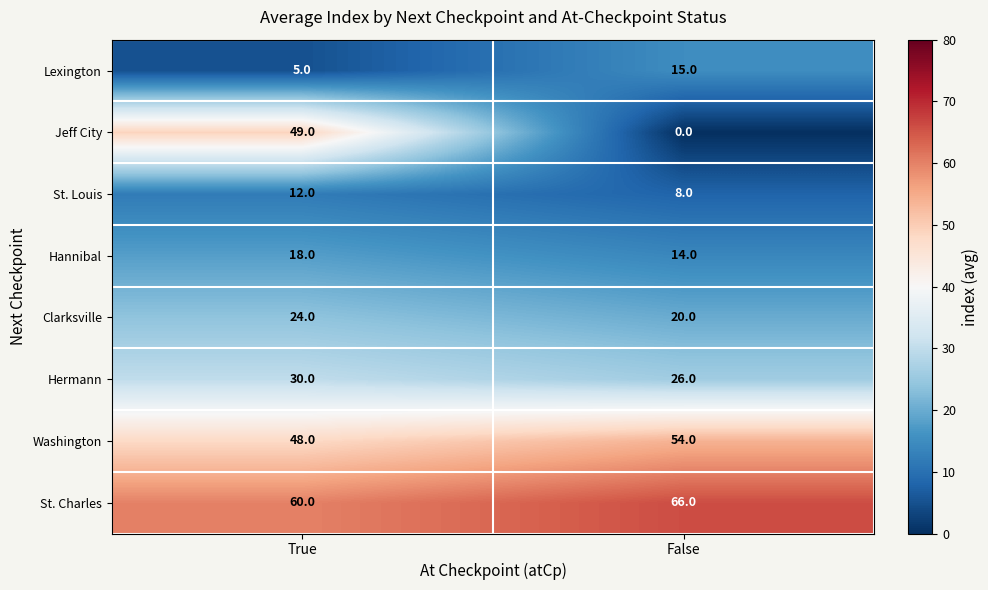

At which label is Jeff City closest to 24?

False